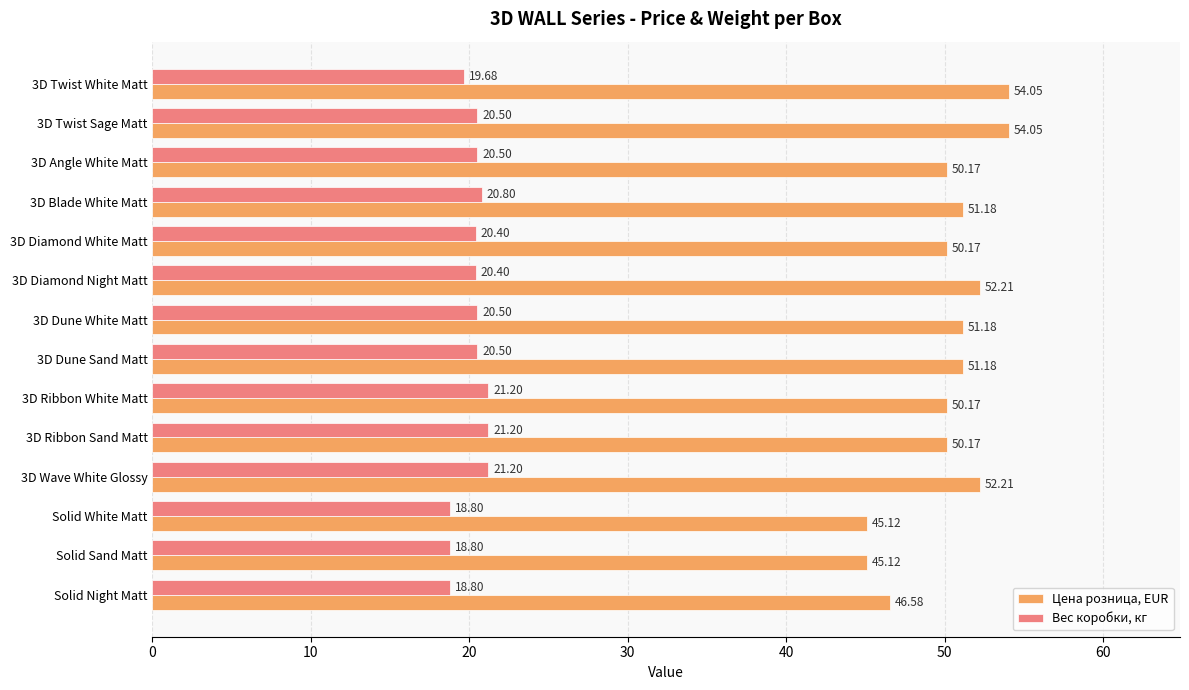

List the series in order of their peak value, lowest first.

Вес коробки, кг, Цена розница, EUR